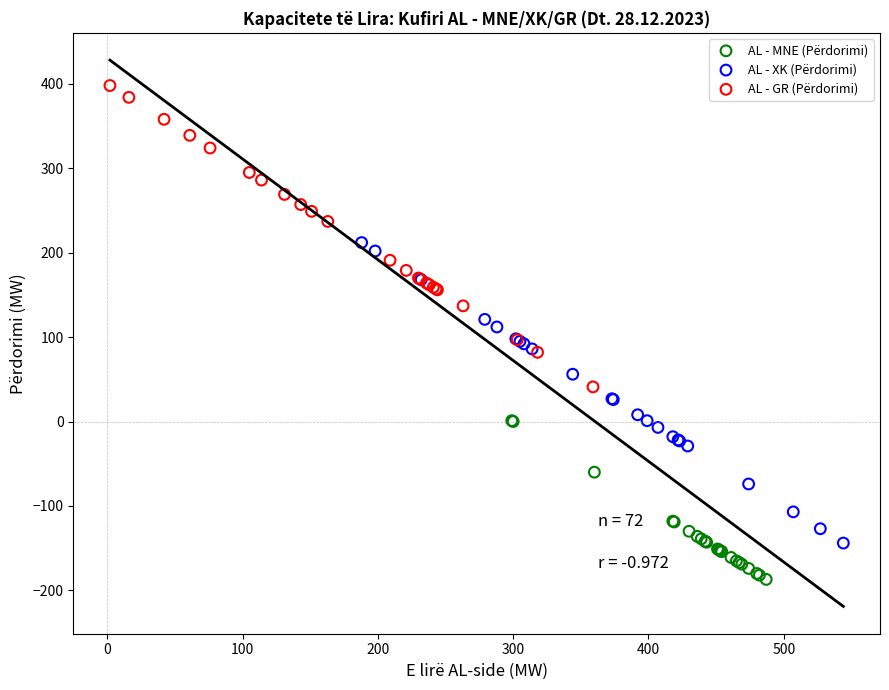

Which series contains the lowest Y value?

AL - MNE (Përdorimi)